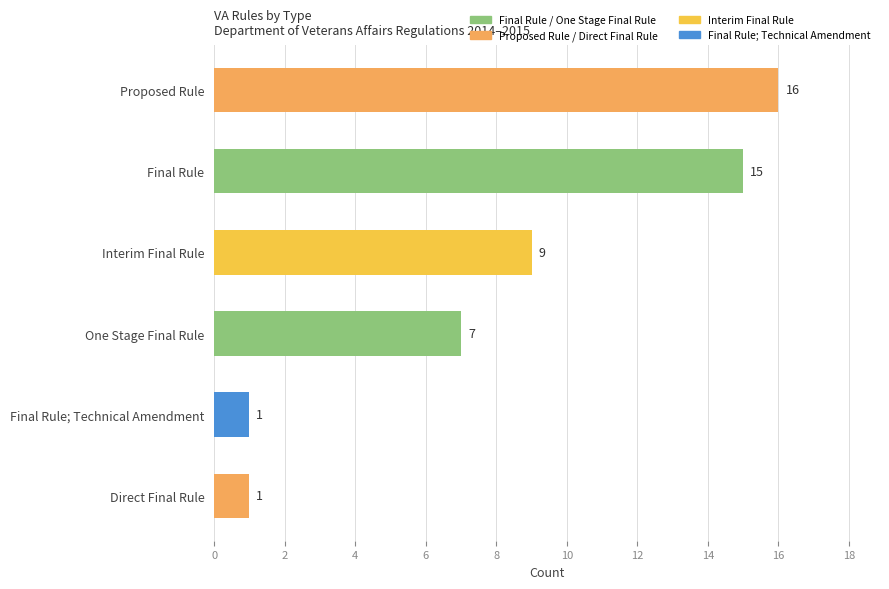

Is it true that the value at Direct Final Rule is 2?

False